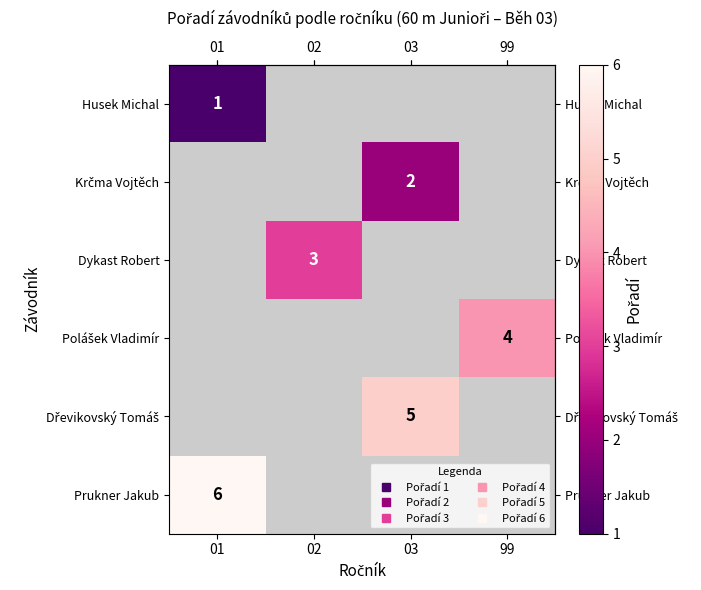

What is the smallest value displayed?

1.0